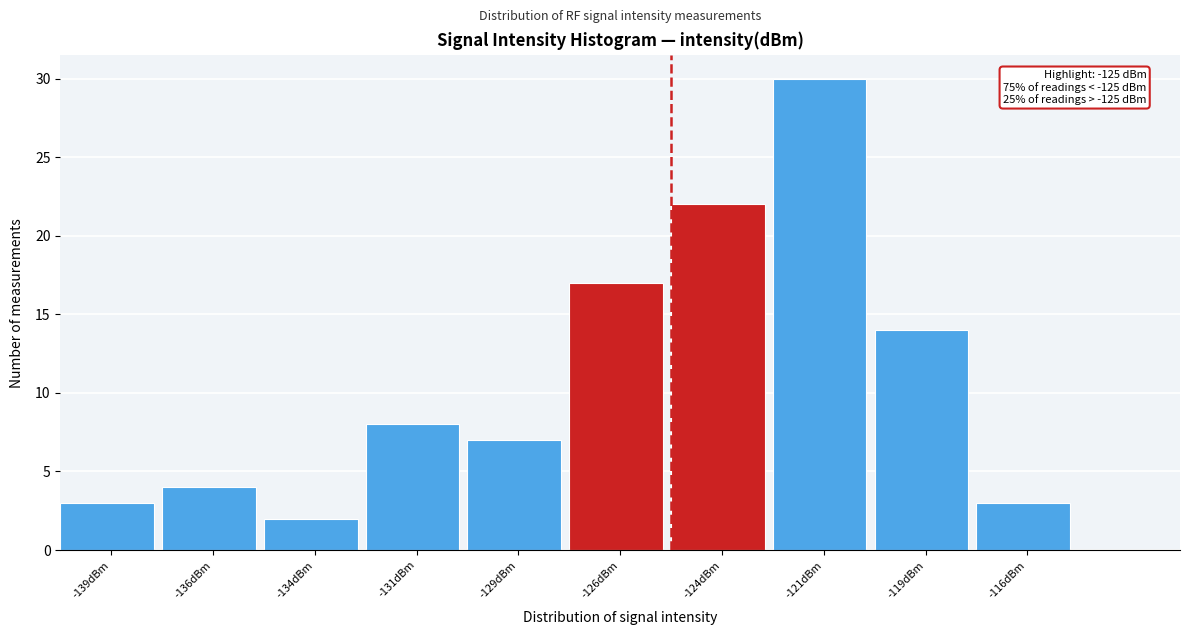

Which range on the x-axis has the tallest bar?

-122.5 to -120.0